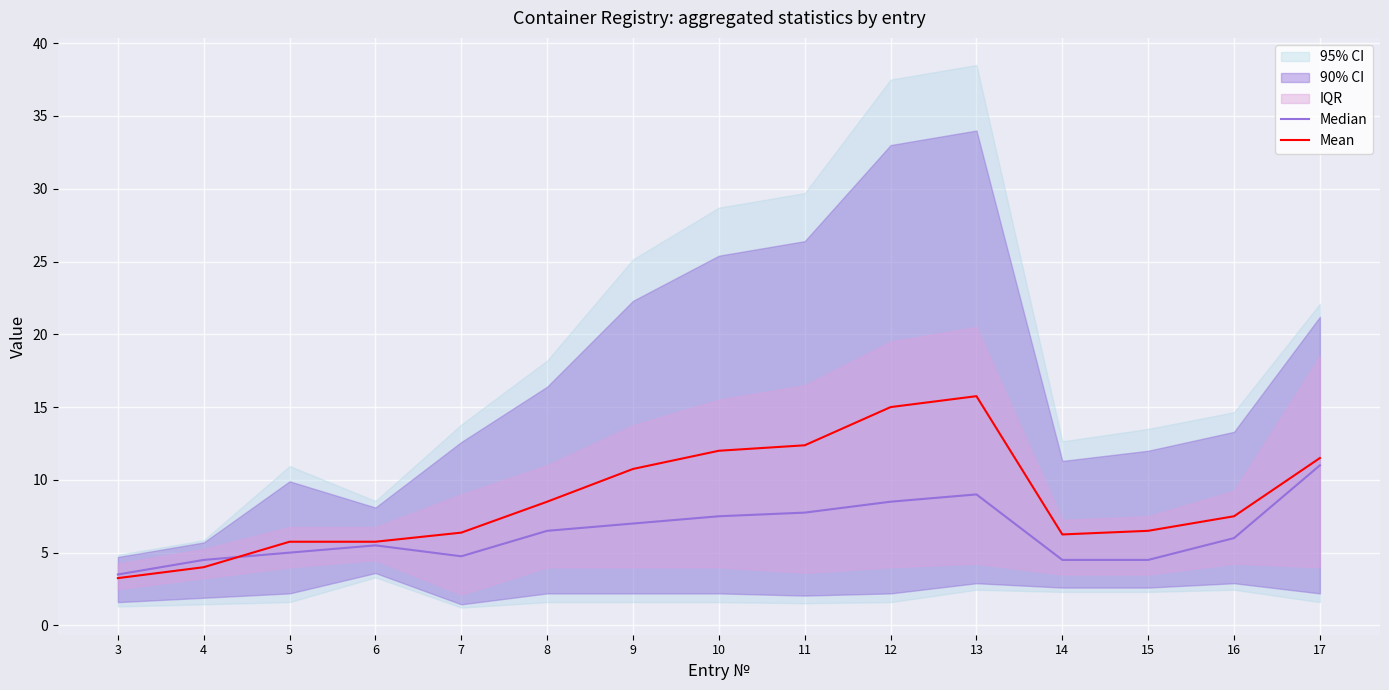

At which category is the sum across all series the highest?

13